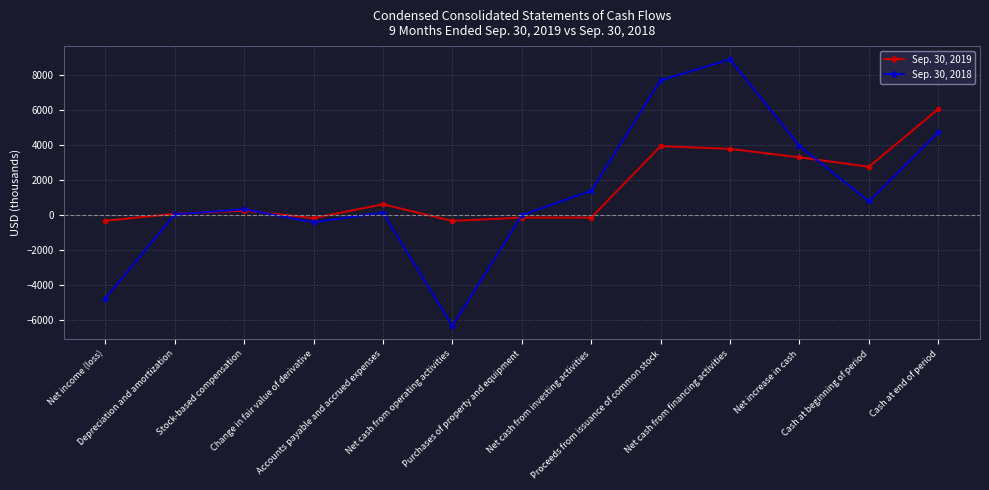

True or false: Sep. 30, 2018 has more than 1 interior local peaks.

True